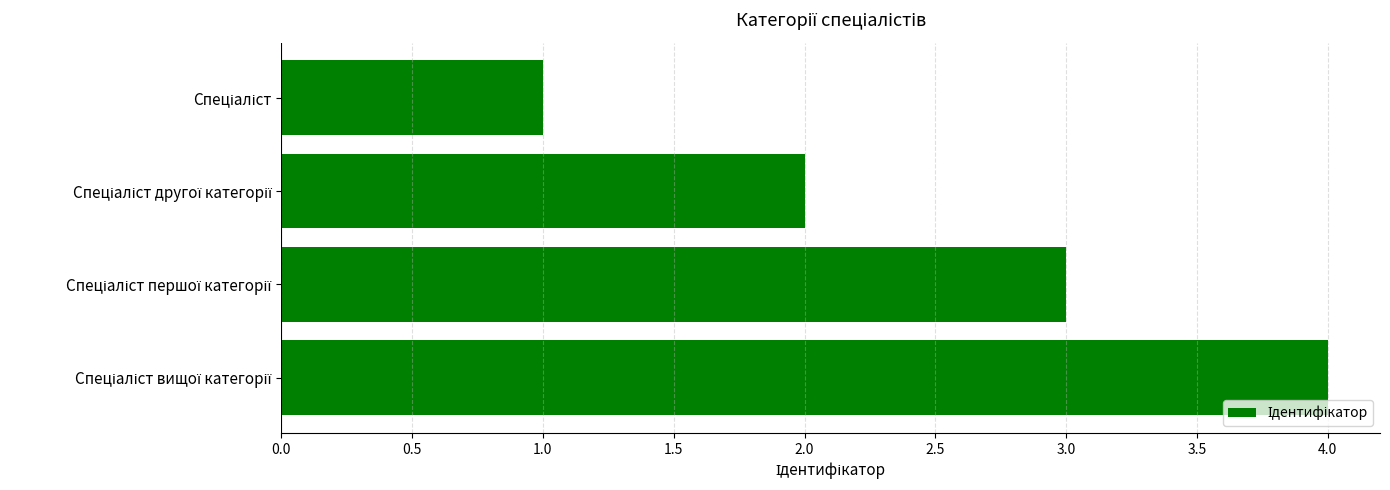

What is the maximum value shown in the chart?

4